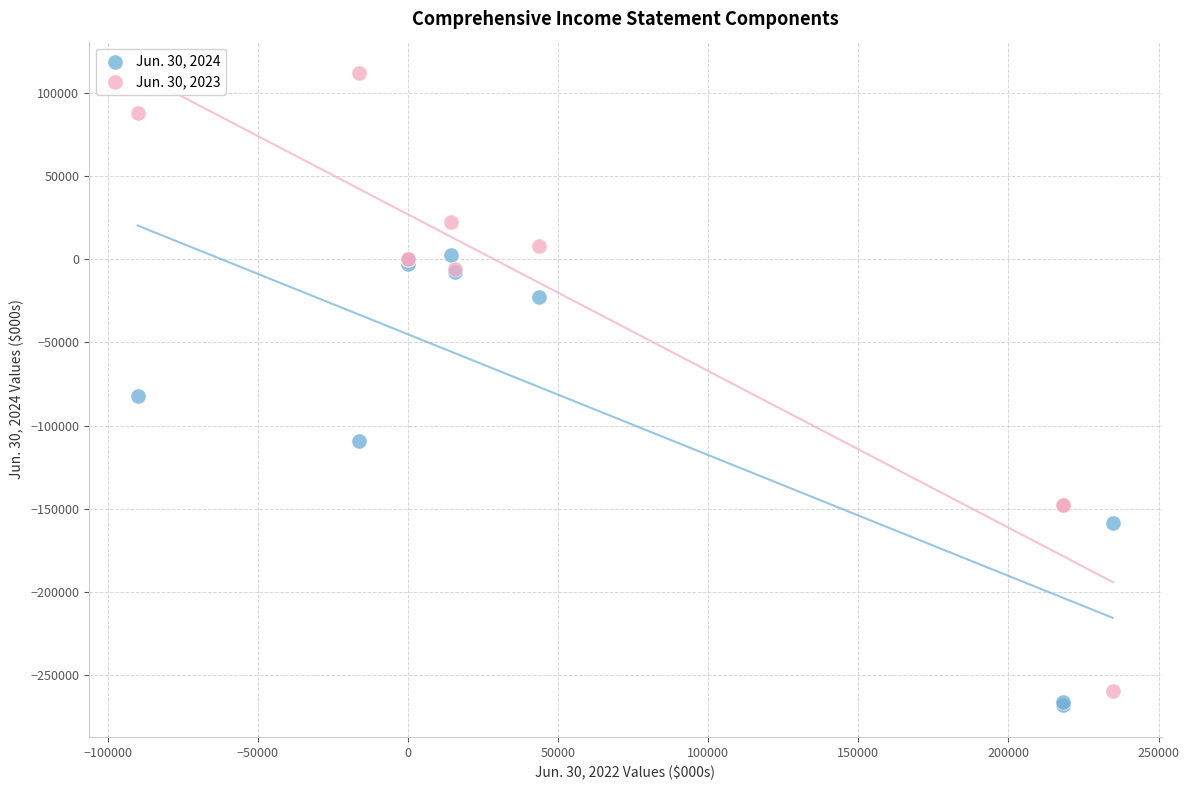

Which series has the widest spread of Y values?

Jun. 30, 2023